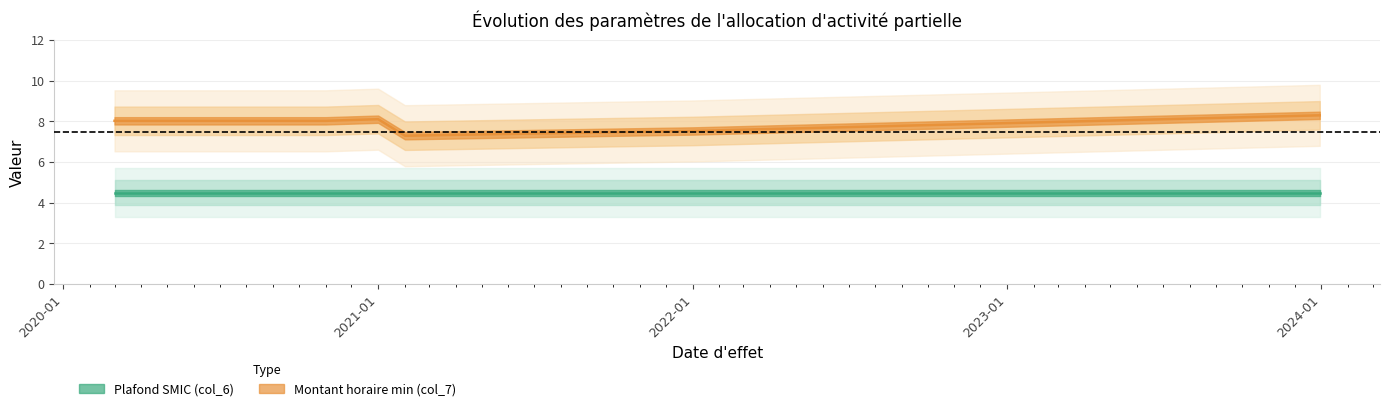

List the labels in order of value, largest first.

2023-12-30, 2021-01-01, 2020-03-01, 2020-05-01, 2020-06-01, 2020-10-01, 2020-11-01, 2022-01-01, 2021-10-01, 2021-02-01, 2021-02-05